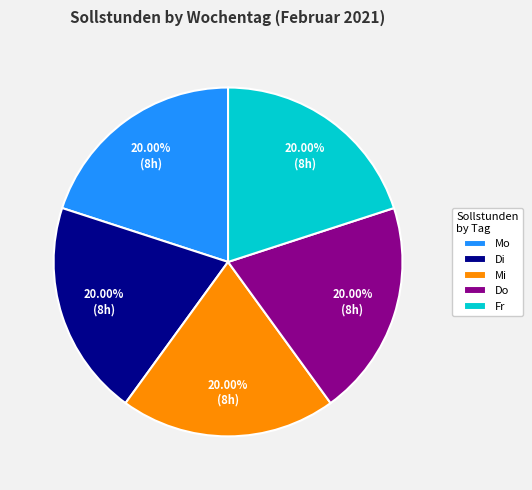

What is the ratio of the value at Do to the value at Mo?

1.0